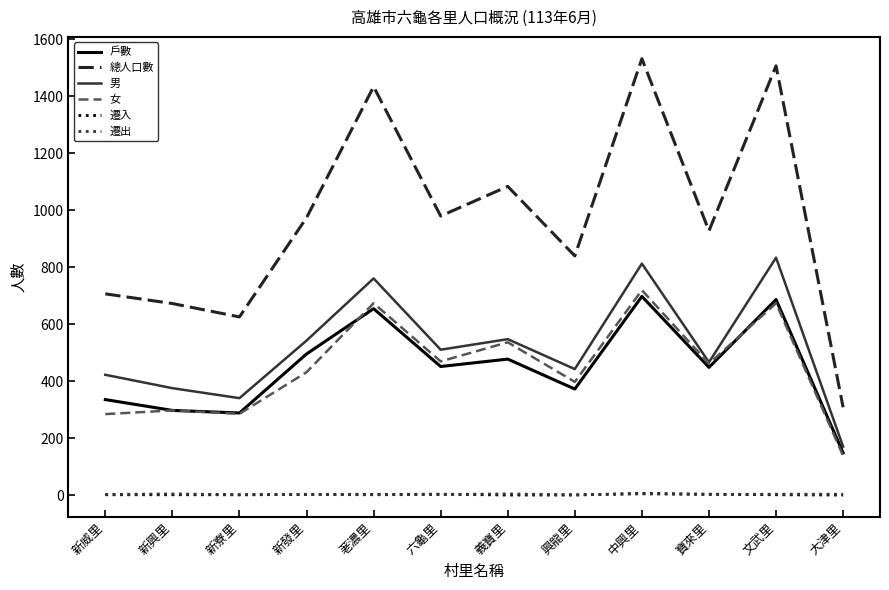

True or false: 女 and 遷入 cross at least once.

False